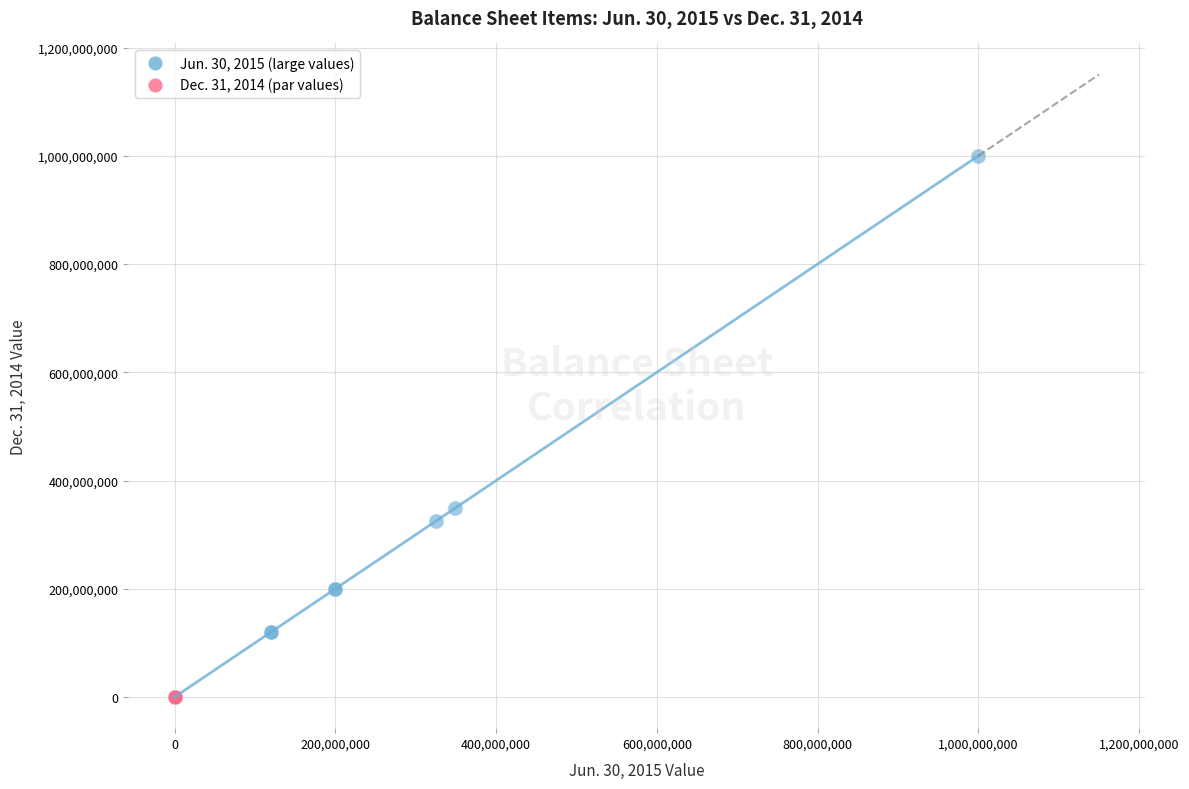

Which series reaches the maximum Y coordinate?

Jun. 30, 2015 (large values)